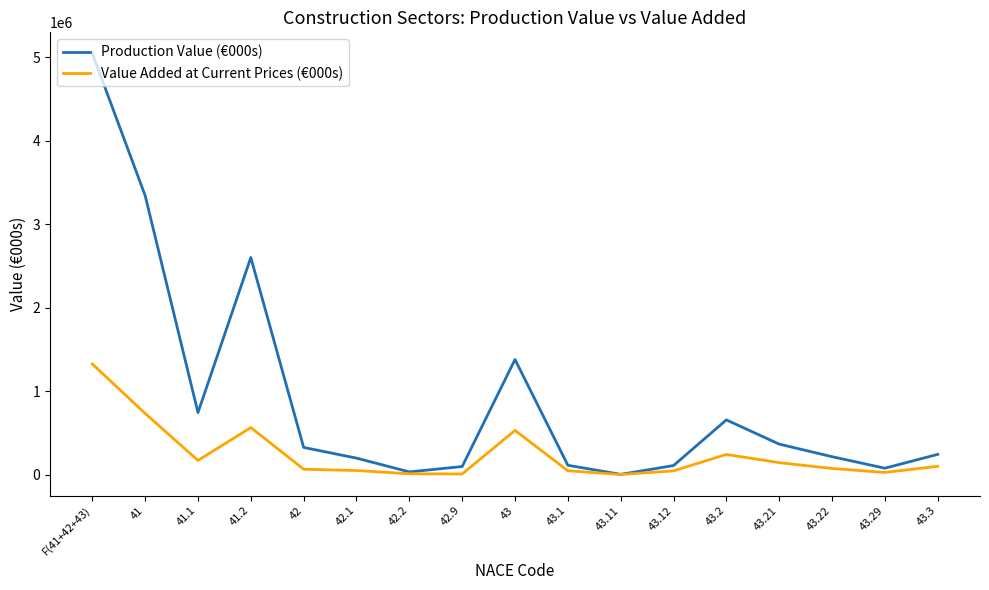

What is the minimum value for Production Value (€000s)?

2350